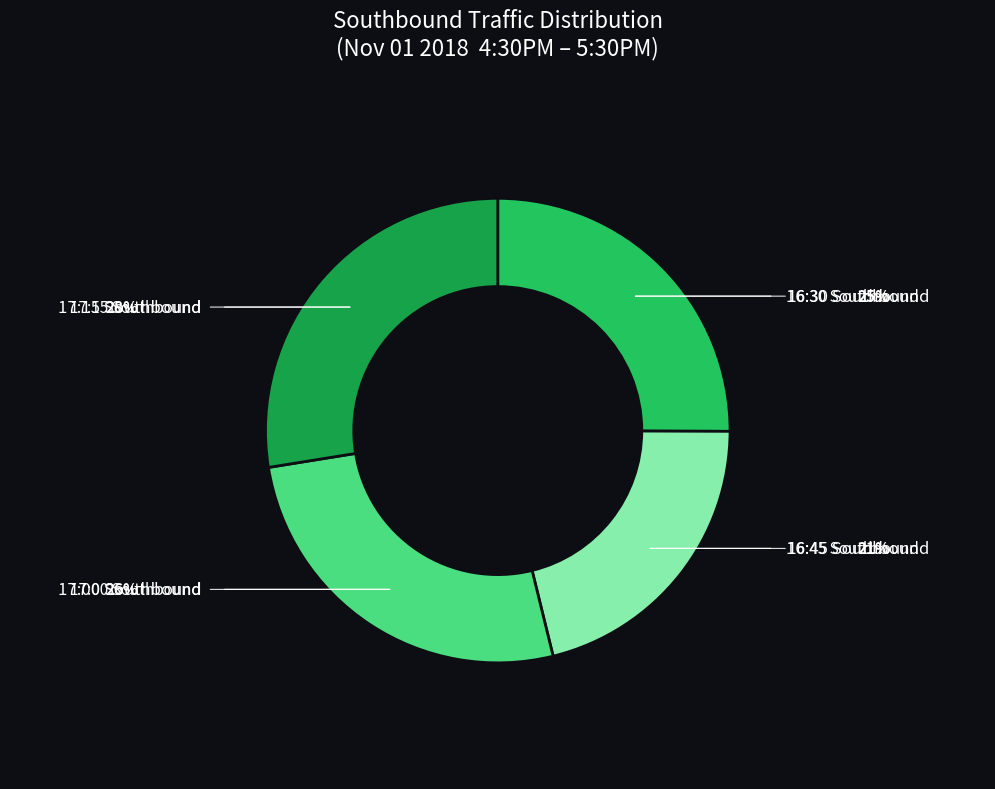

Does any single category account for the majority?

No